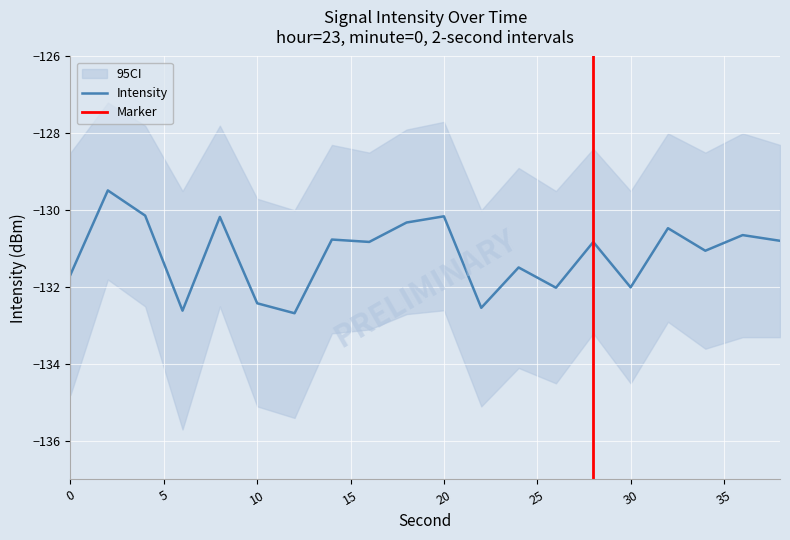

What is the value of the 6th point from the left?

-132.4